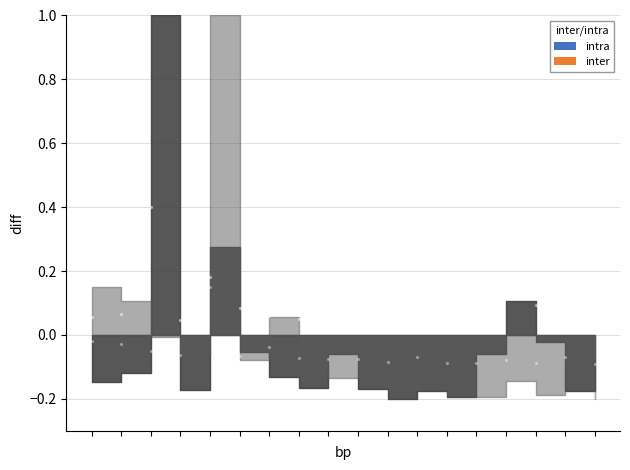

Which series has the largest Y range (max minus min)?

intra